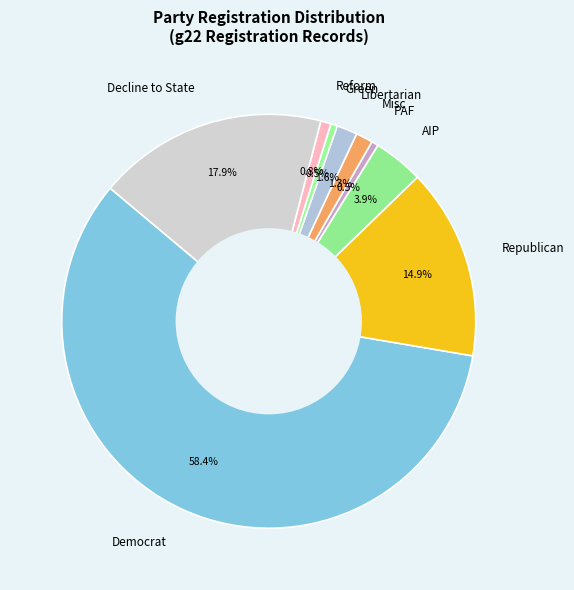

Combined, what portion of the pie is Republican and Decline to State?

32.9%